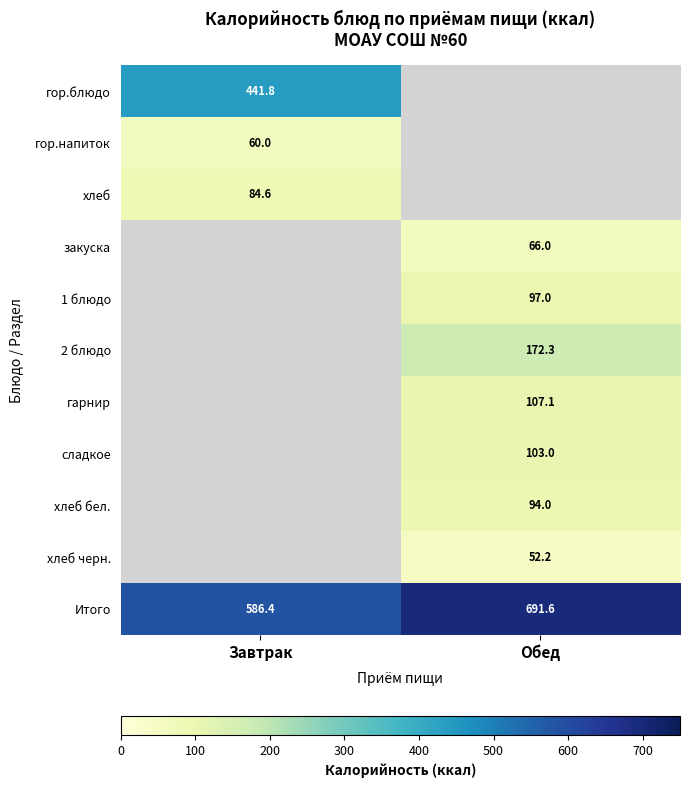

The гор.напиток series shows 96.6 at Завтрак. True or false?

False